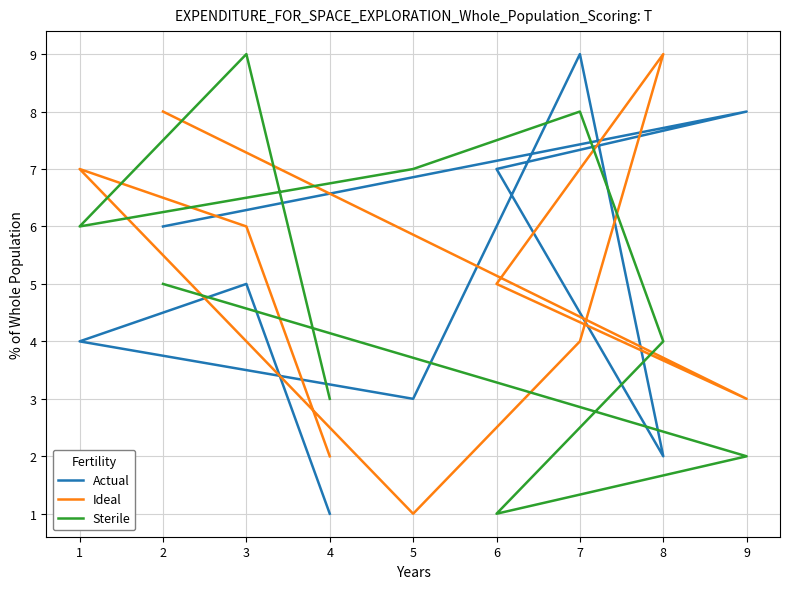

What is the difference between the second highest and minimum values in the Actual series?

7